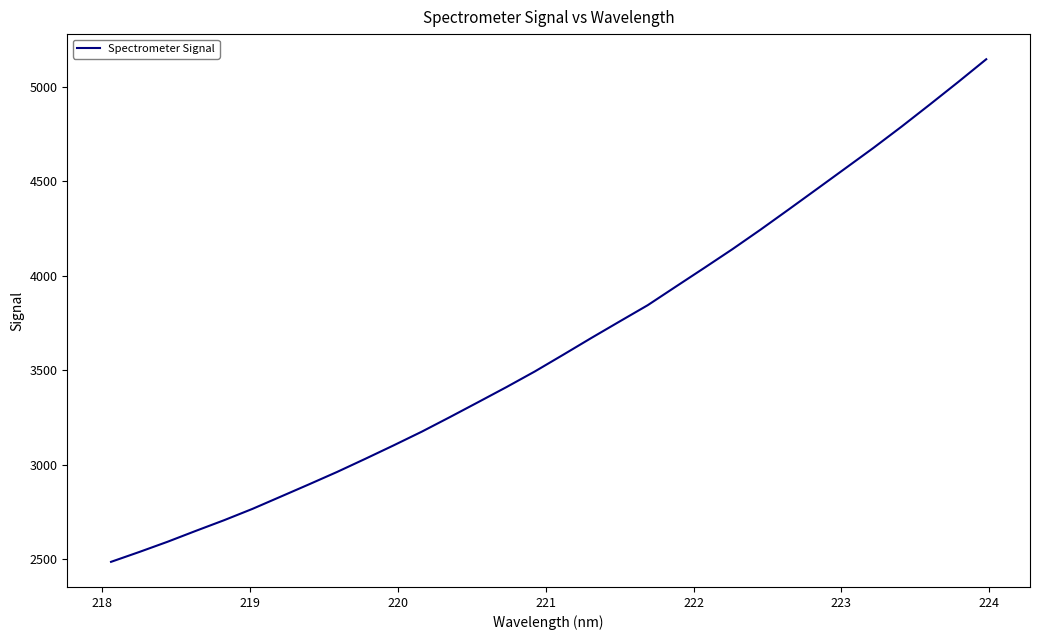

What is the smallest value displayed?

2485.3